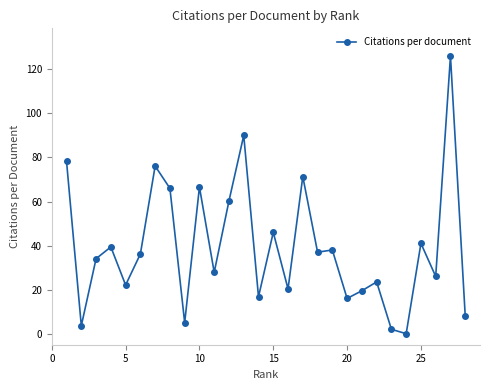

What is the average value?

39.2